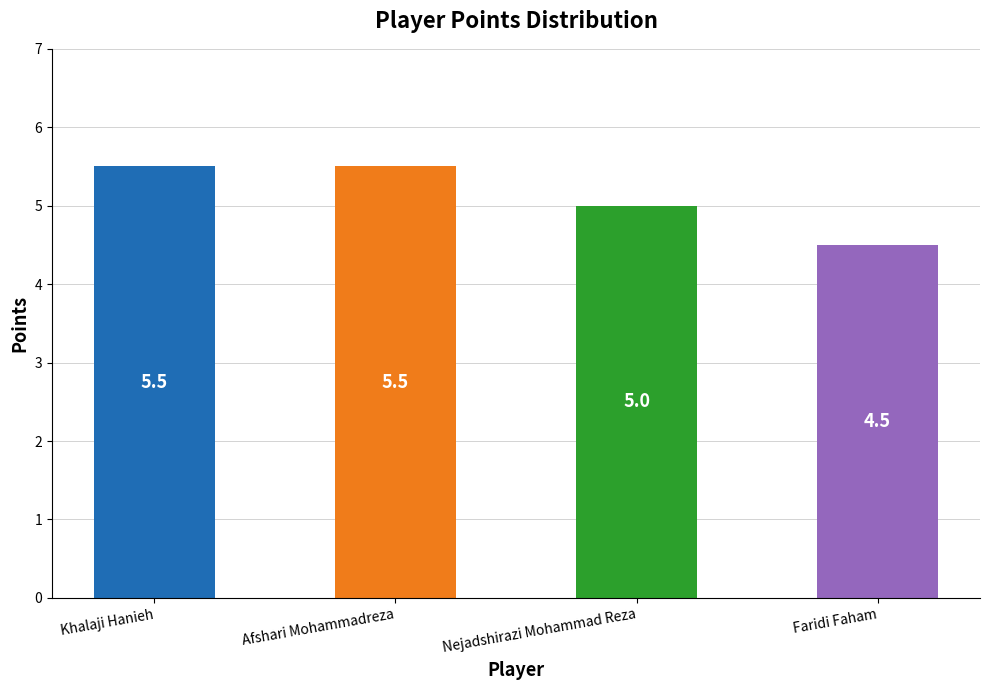

What is the difference between the values at Khalaji Hanieh and Nejadshirazi Mohammad Reza?

0.5